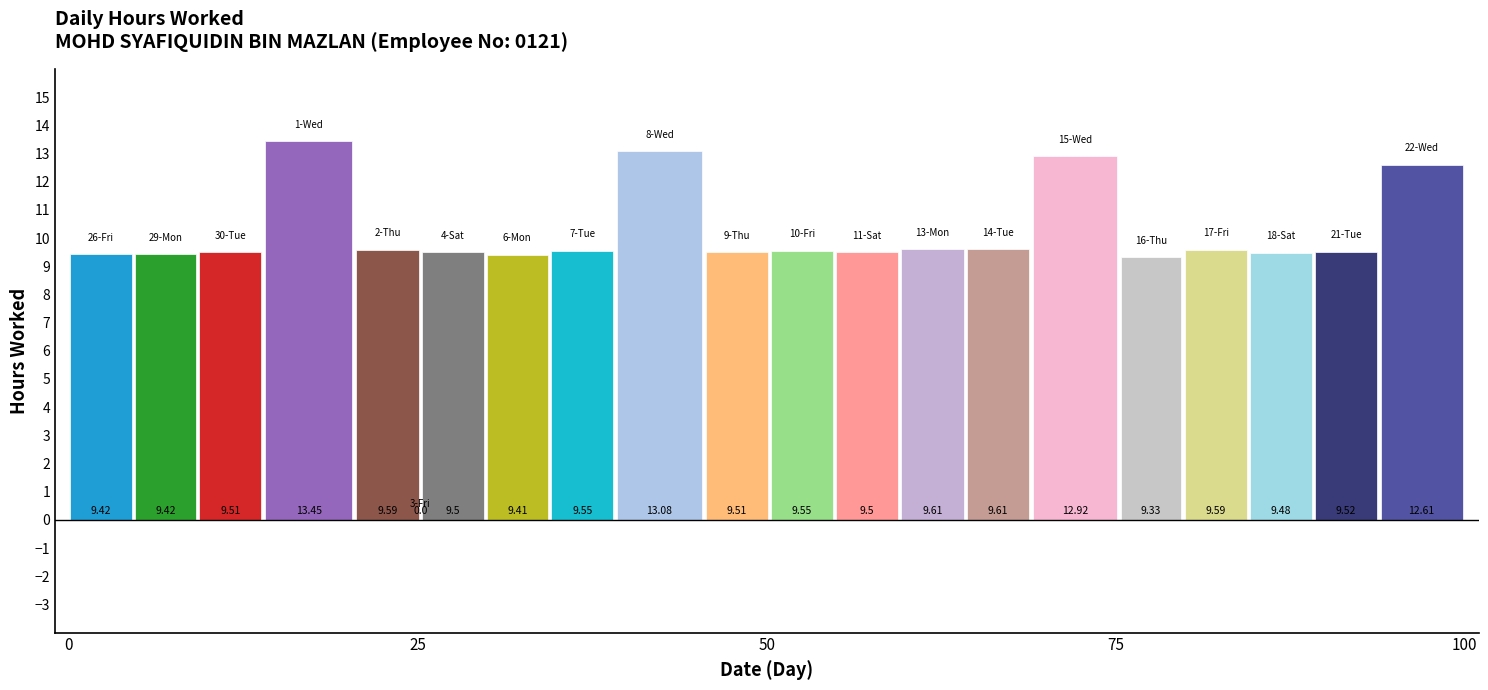

Is it true that the value at 1-Wed is 19.6?

False